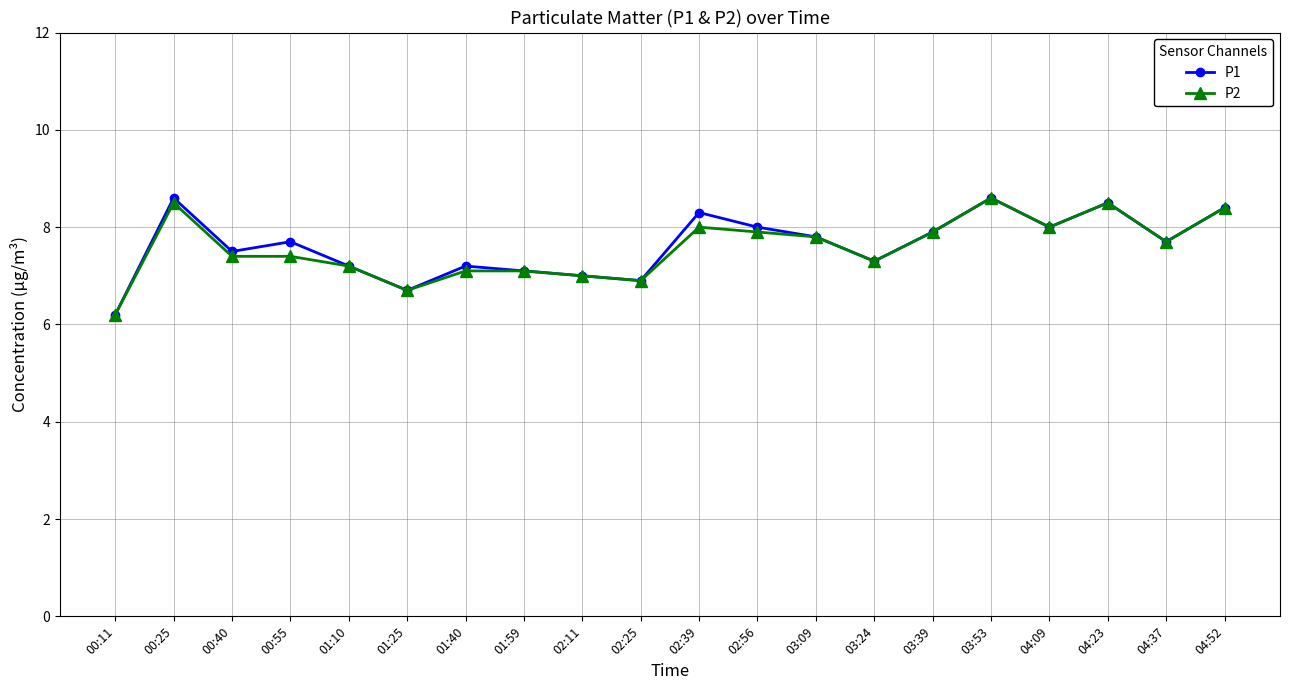

How many data points does each series have?

20